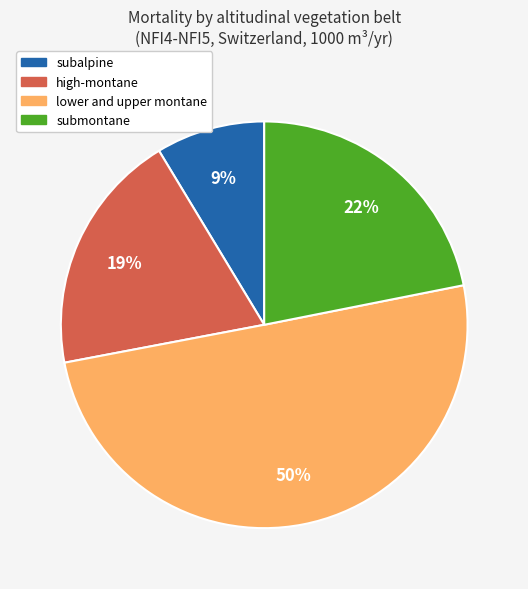

Does submontane account for over 50% of the chart?

No